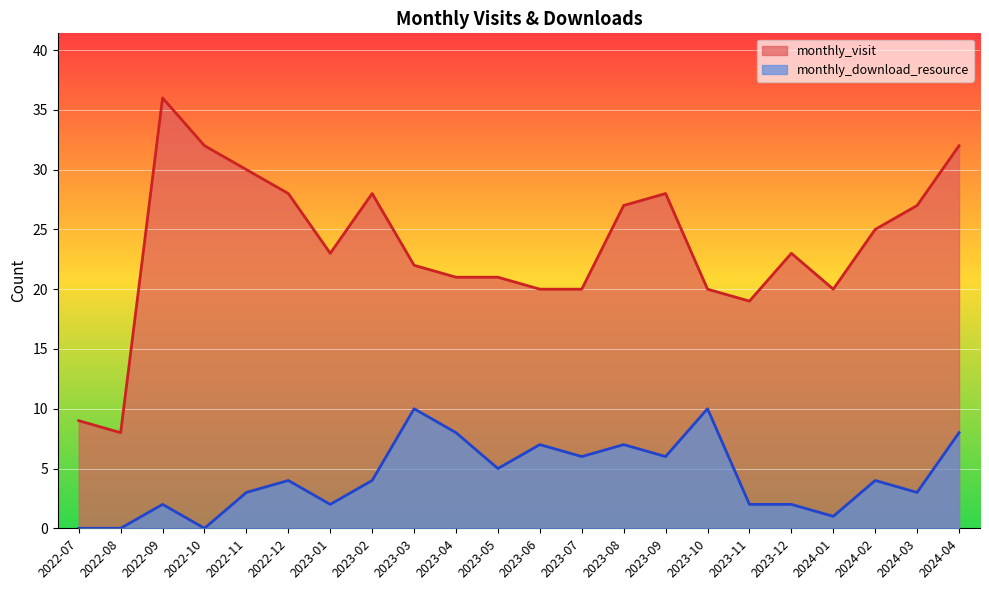

What is the highest value of the monthly_download_resource series?

10